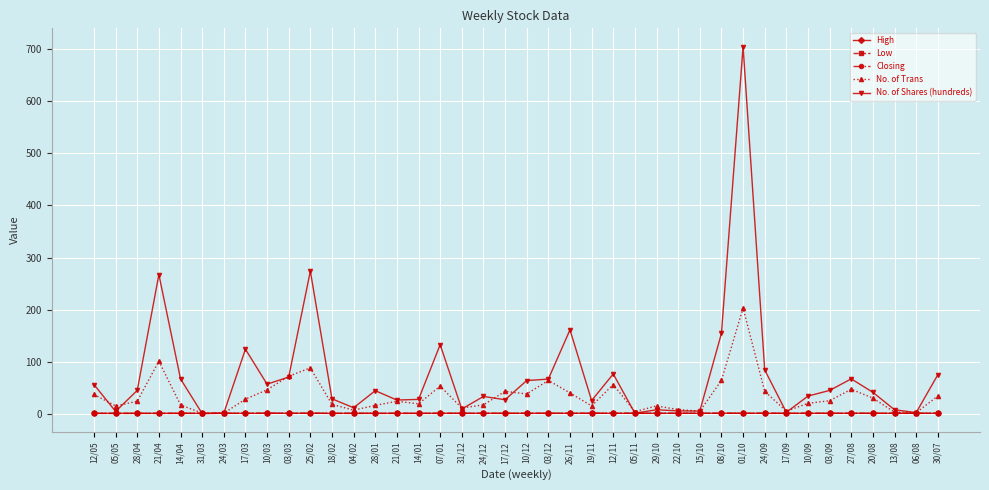

What is the highest value of the No. of Shares (hundreds) series?

705.0